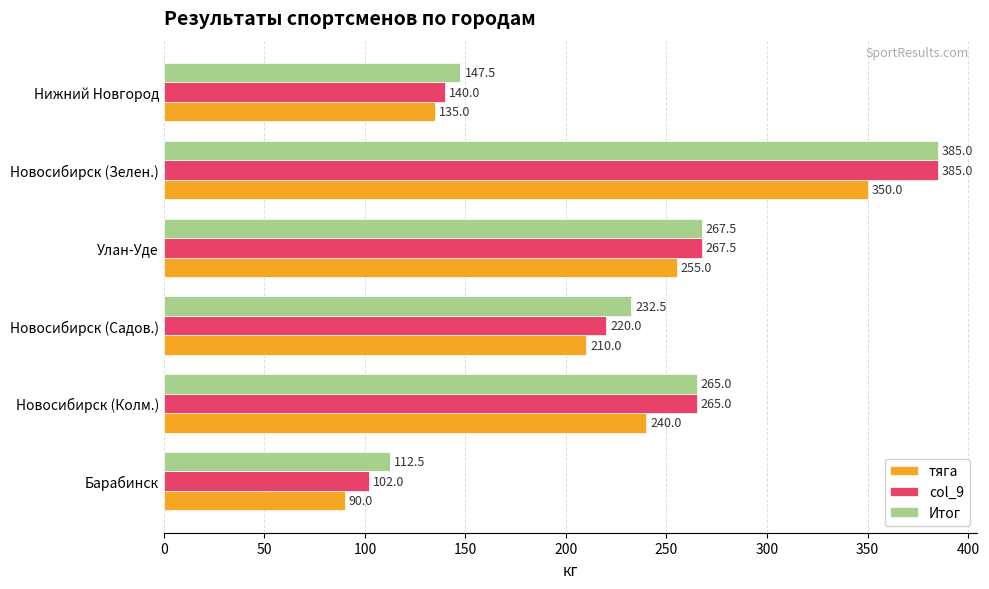

What value does the Итог series have at Новосибирск (Зелен.)?

385.0